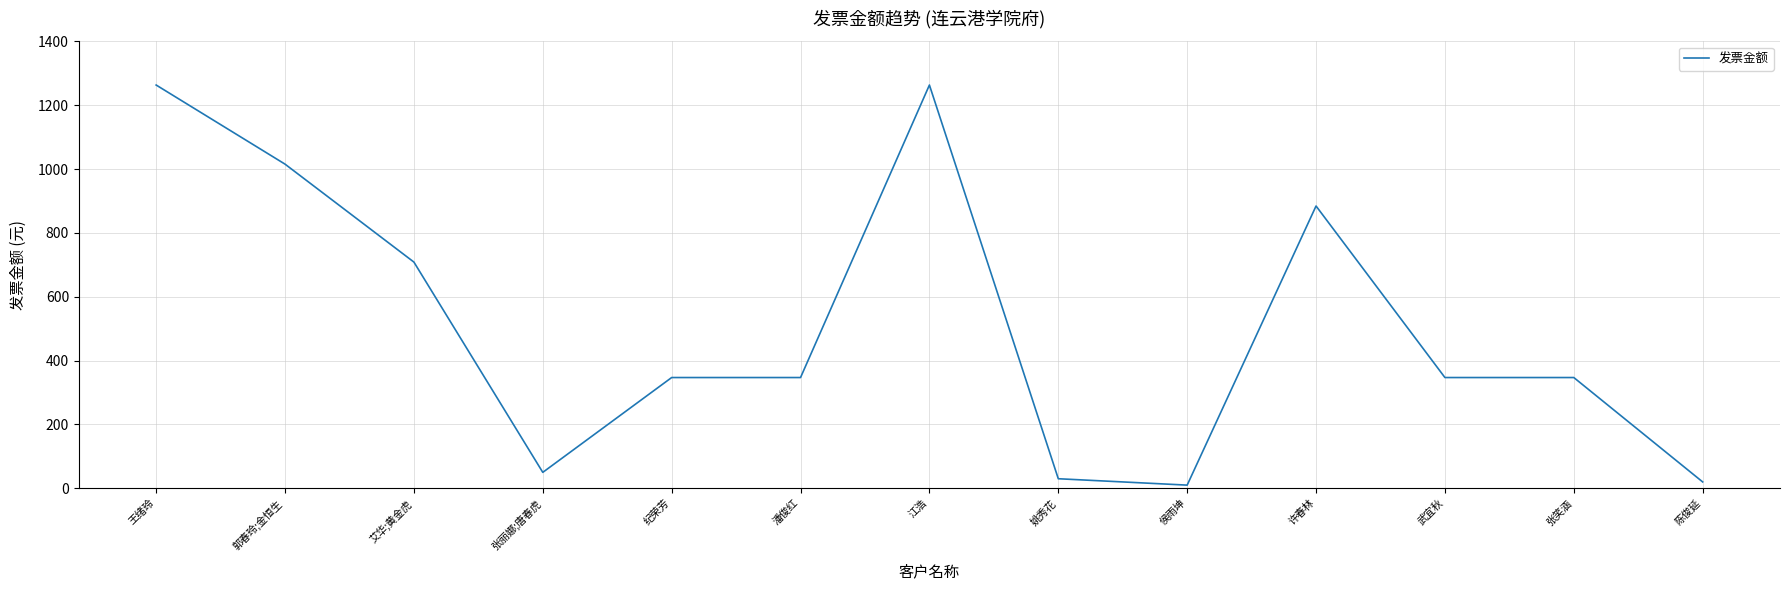

The chart shows a value of 20.0 at 陈俊延. True or false?

True